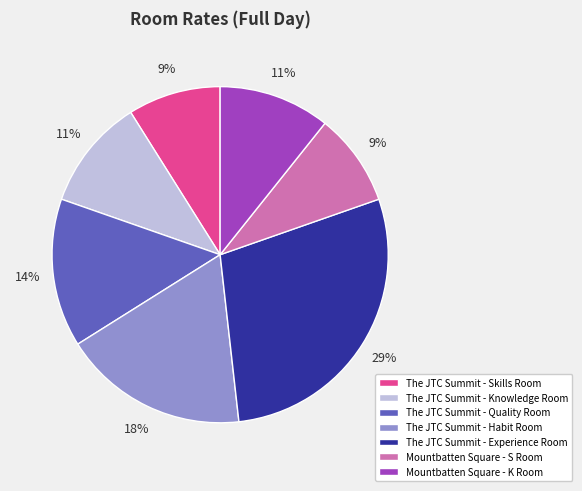

What percentage is the Mountbatten Square - S Room slice, to the nearest percent?

9%